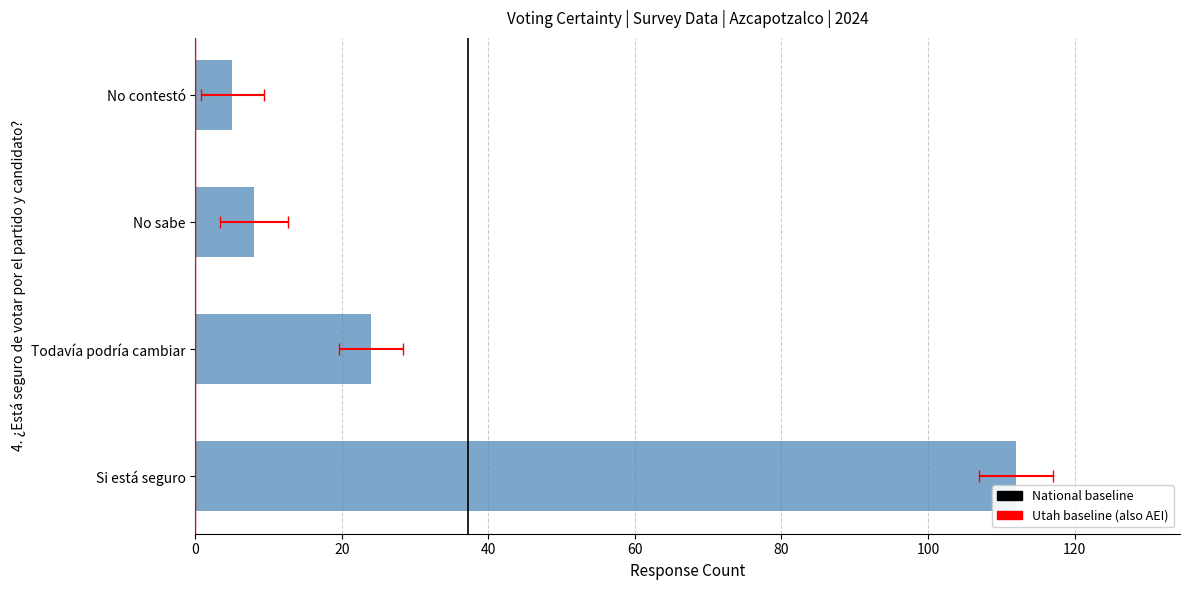

What is the label of the 3rd bar from the left?

No sabe